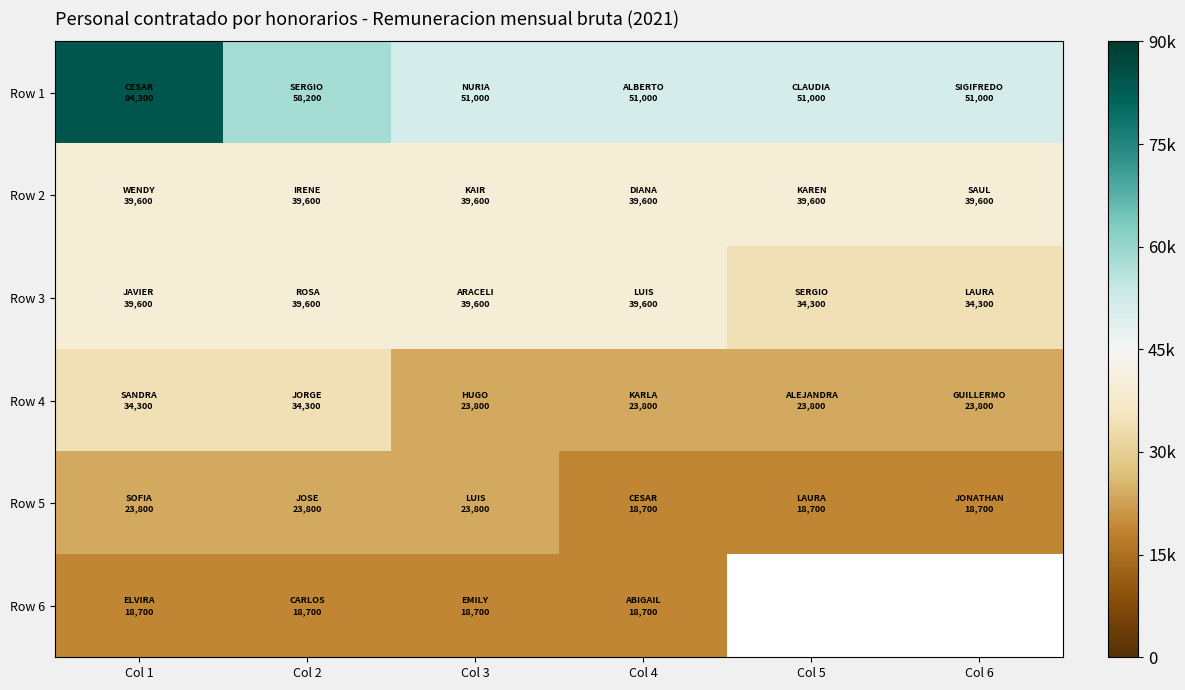

Which has a higher value, Col 4 or Col 5?

Col 4